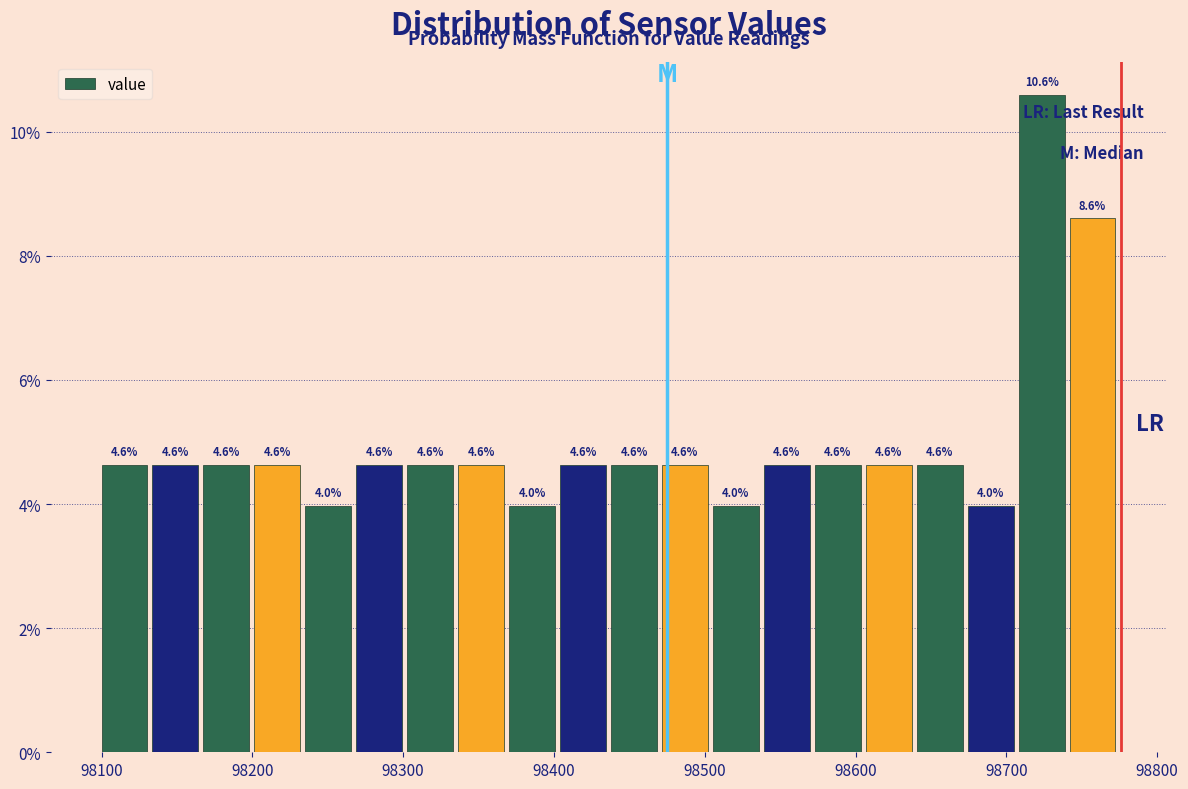

Read against the x-axis, roughly where is the centre of the tallest bar?

98720